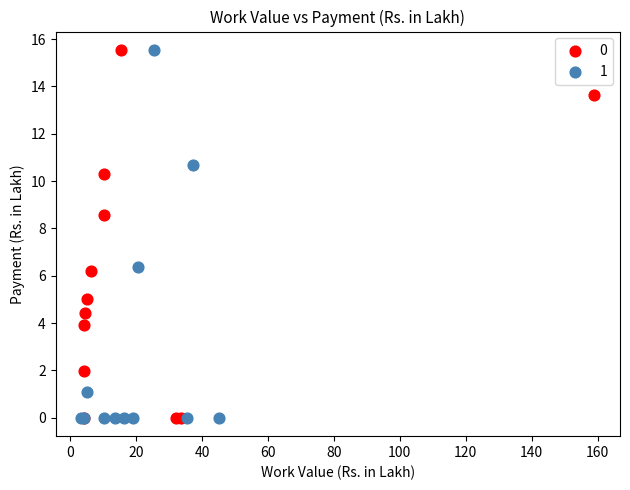

What are all the series names shown in the legend?

0, 1